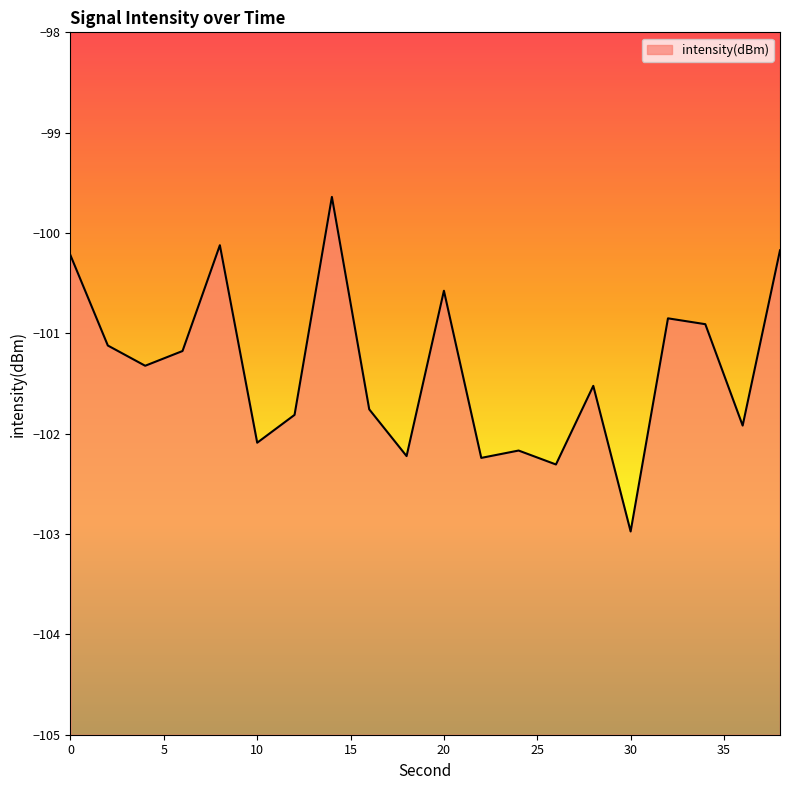

The chart shows a value of -53.0 at 30. True or false?

False